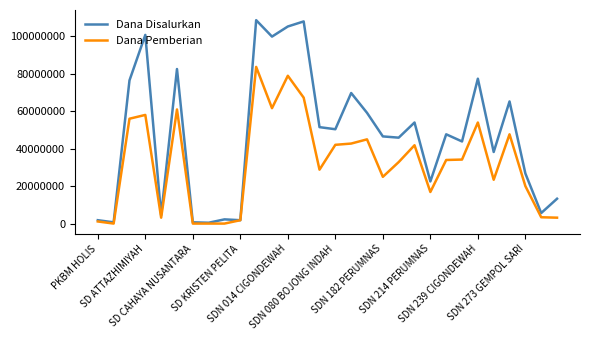

Which series has the widest spread of values?

Dana Disalurkan